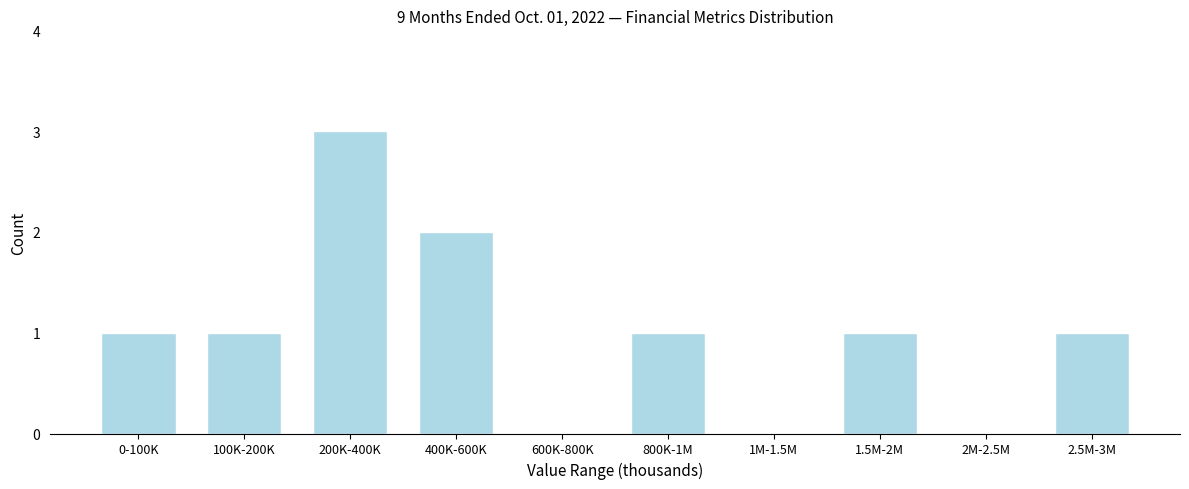

Reading left to right, extract all data points from this chart.

0-100K=1	100K-200K=1	200K-400K=3	400K-600K=2	600K-800K=0	800K-1M=1	1M-1.5M=0	1.5M-2M=1	2M-2.5M=0	2.5M-3M=1